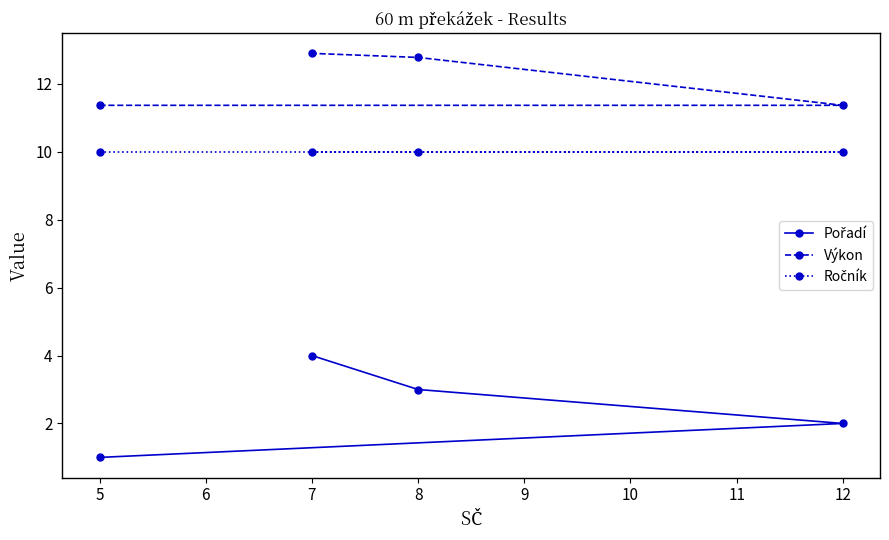

Does the chart have visible grid lines?

No